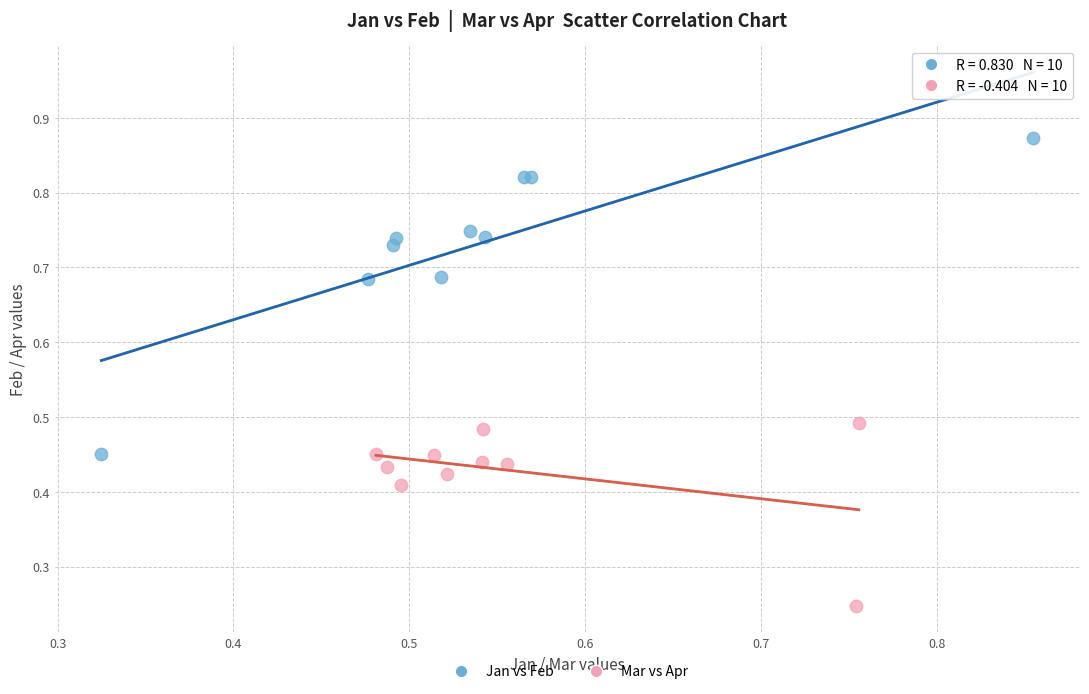

Which series contains the highest Y value?

Jan vs Feb